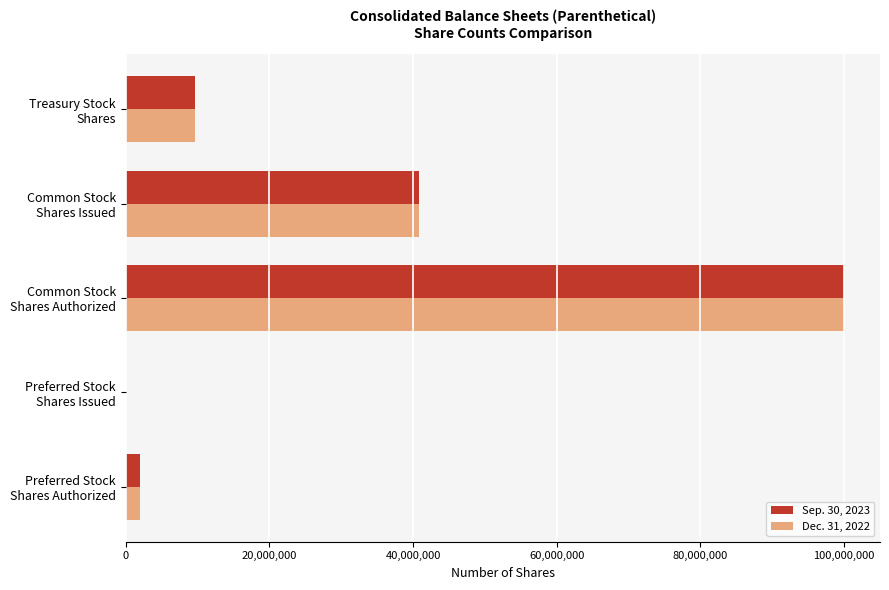

What is the greatest value displayed?

100000000